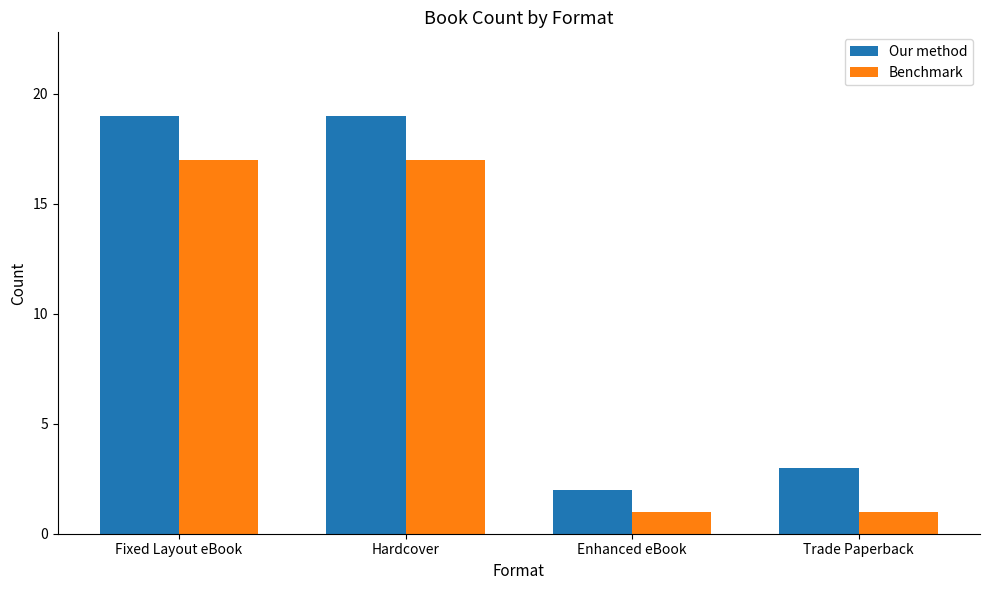

What is the approximate value of Our method at Enhanced eBook?

2